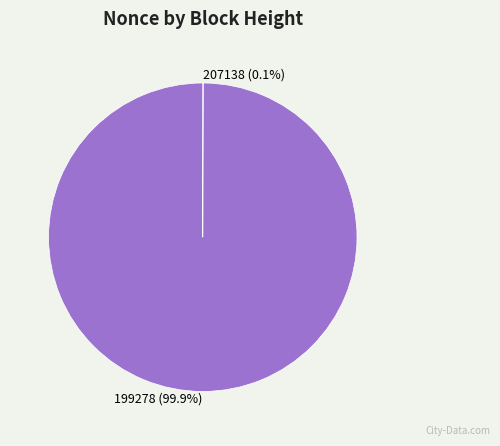

Is there a majority slice in this chart?

Yes